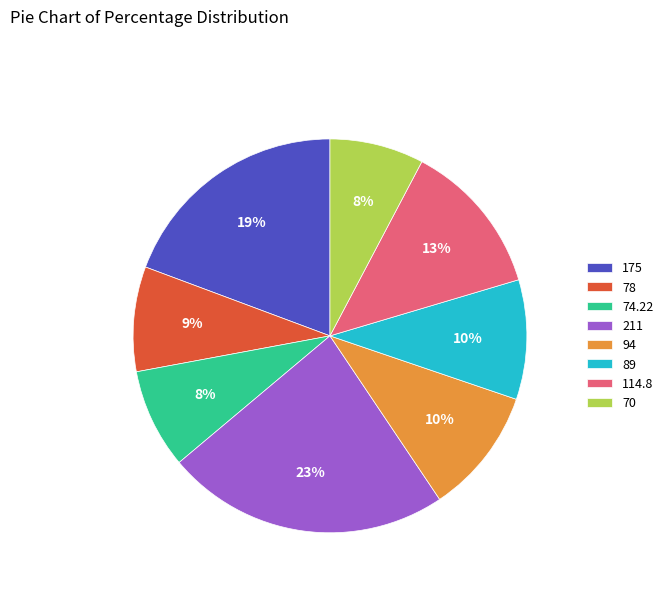

Which slice is the largest?

211